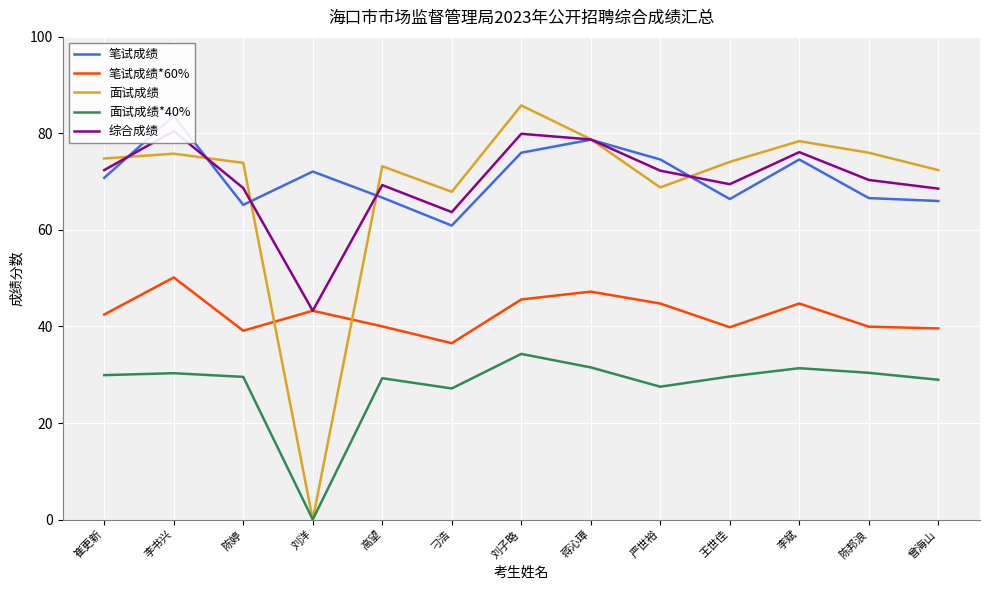

Which category has the highest value in the 面试成绩*40% series?

刘子略